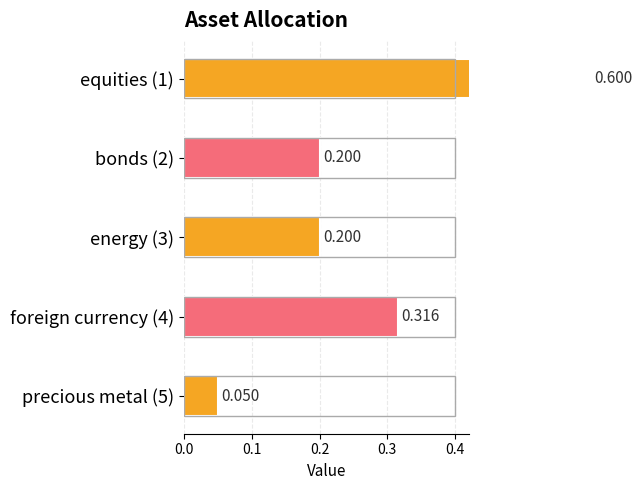

What is the value of the 3rd bar from the left?

0.2